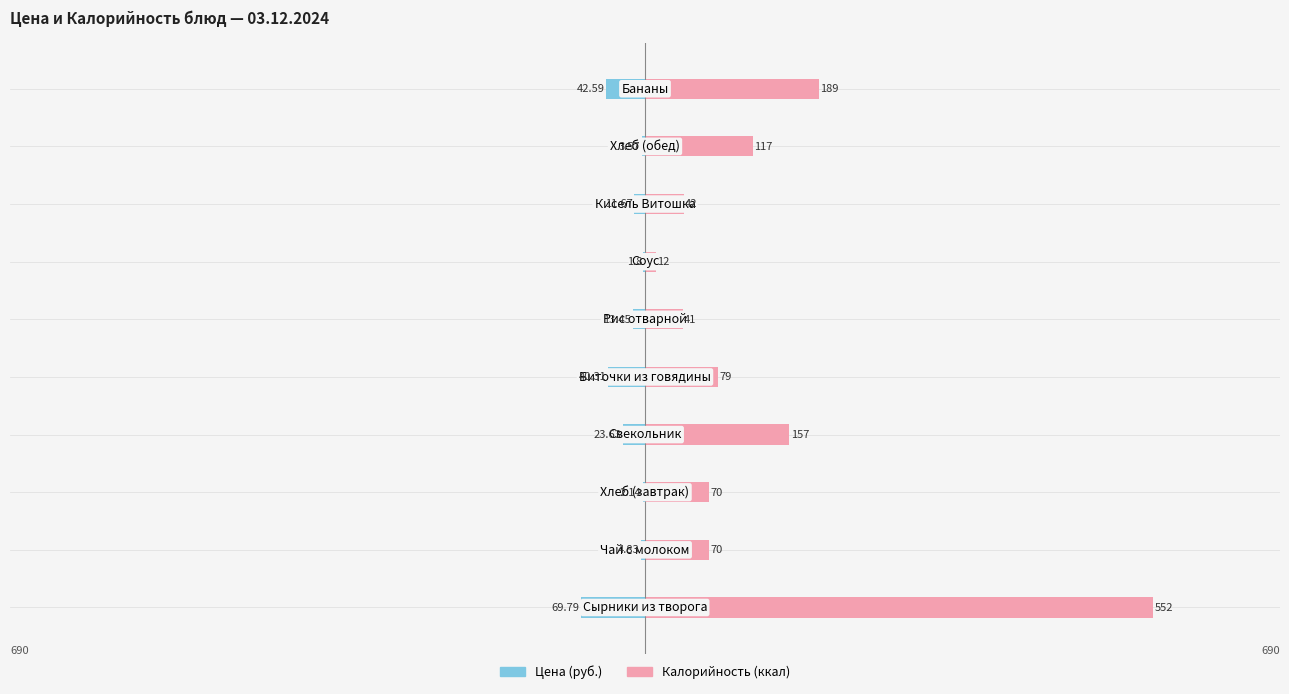

Is it true that Калорийность equals 137.9 at 4?

False